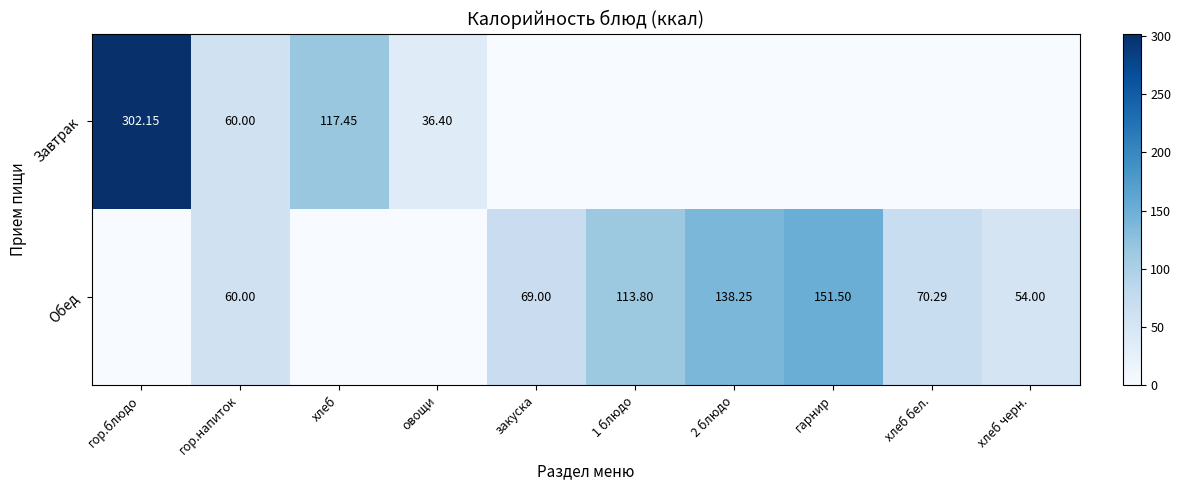

Is the value of Обед at хлеб черн. greater than the value of Завтрак at хлеб?

No